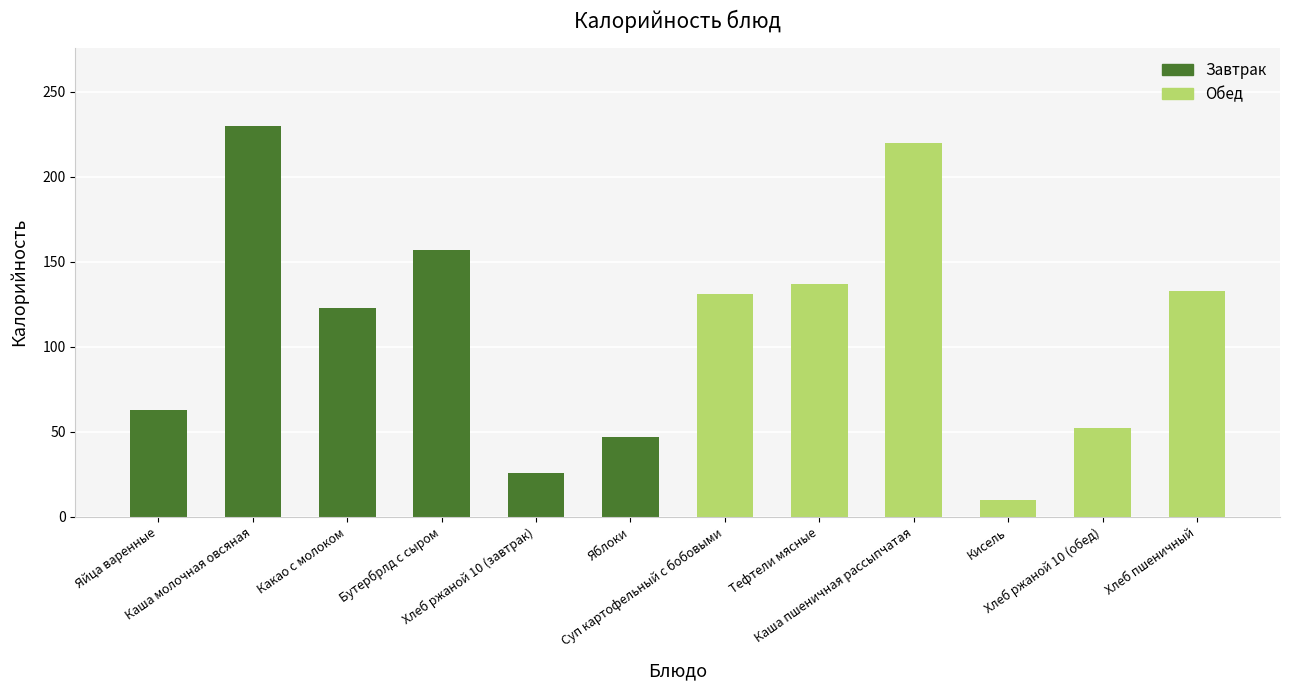

What is the value of the 7th bar from the left?

131